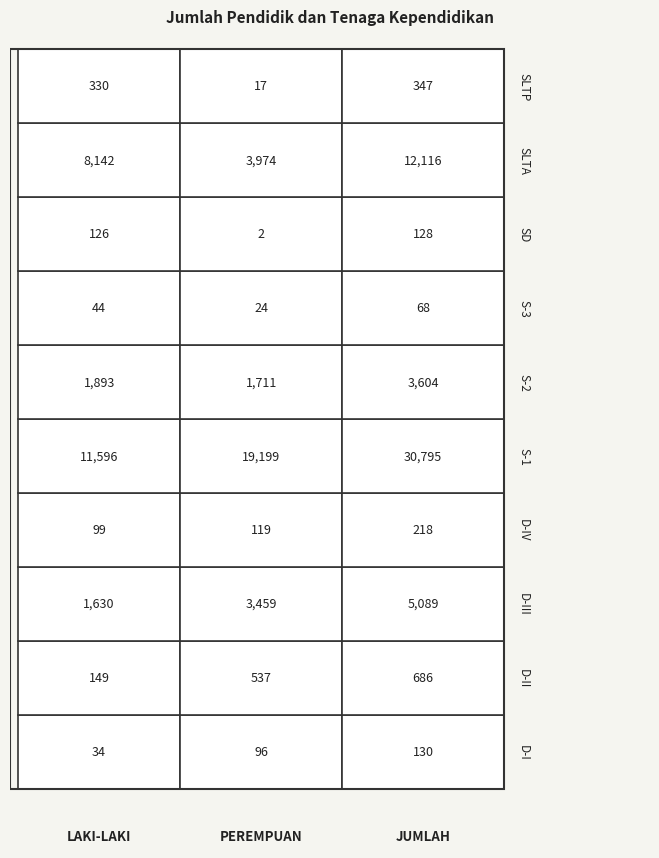

Reading left to right, extract all data points from this chart.

D-I: 0=34	1=96	2=130
D-II: 0=149	1=537	2=686
D-III: 0=1630	1=3459	2=5089
D-IV: 0=99	1=119	2=218
S-1: 0=11596	1=19199	2=30795
S-2: 0=1893	1=1711	2=3604
S-3: 0=44	1=24	2=68
SD: 0=126	1=2	2=128
SLTA: 0=8142	1=3974	2=12116
SLTP: 0=330	1=17	2=347